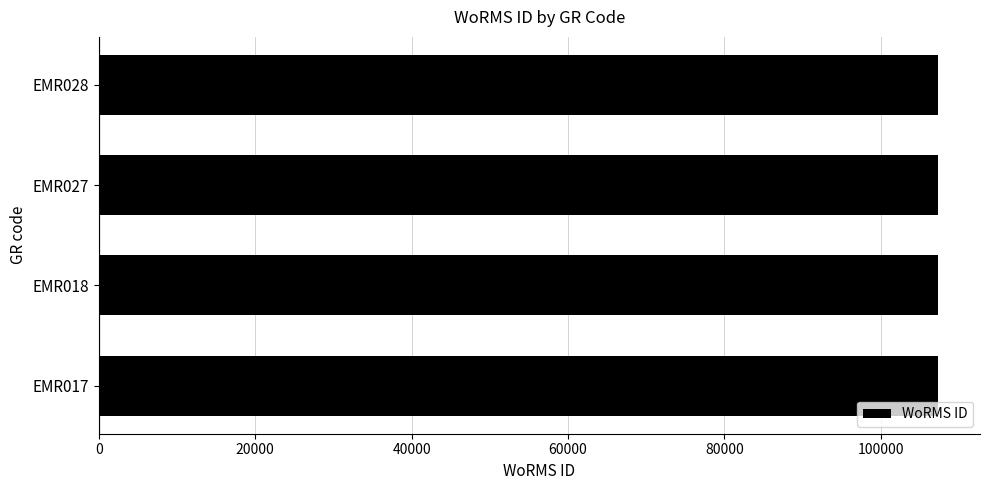

Count the number of data series in this chart.

1